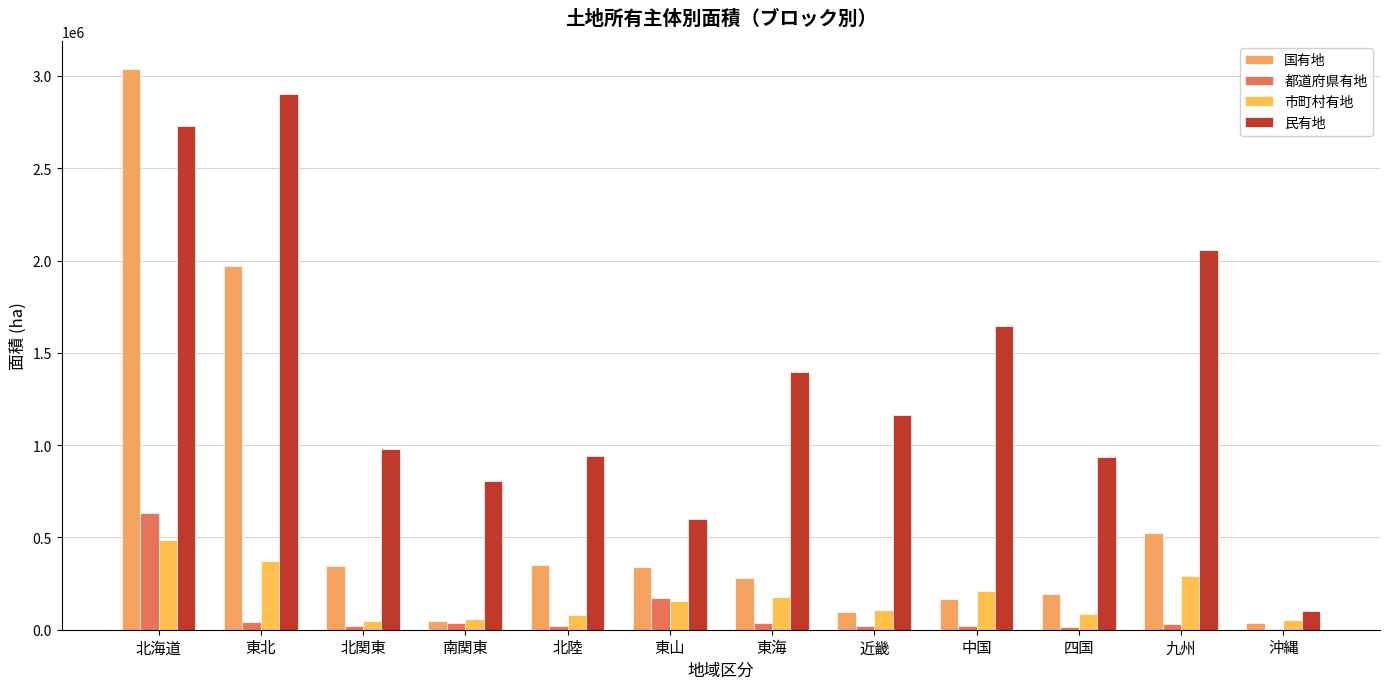

What is the difference between the second highest and minimum values in the 国有地 series?

1934964.8